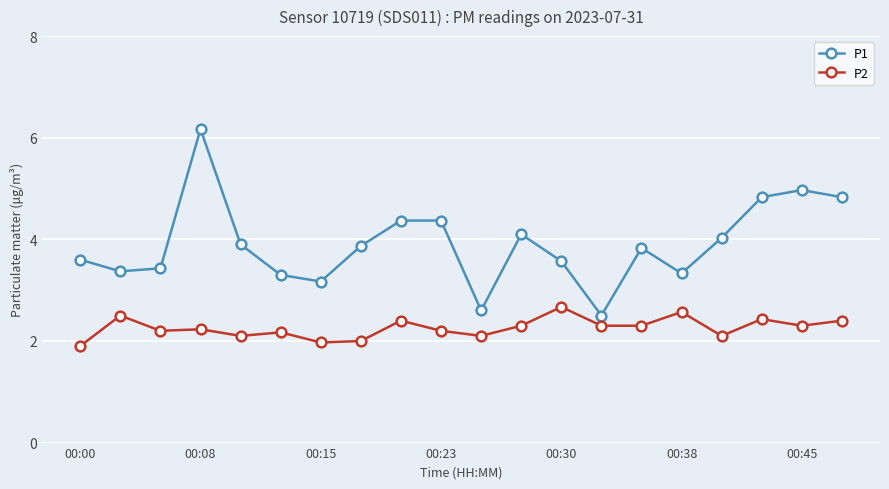

List the series in order of their overall mean, highest first.

P1, P2